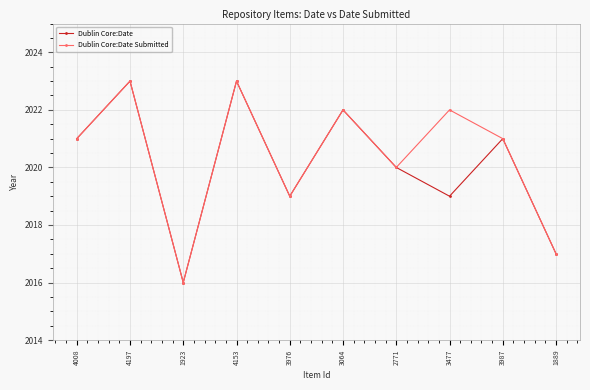

What is the label of the 10th point from the left?

1889